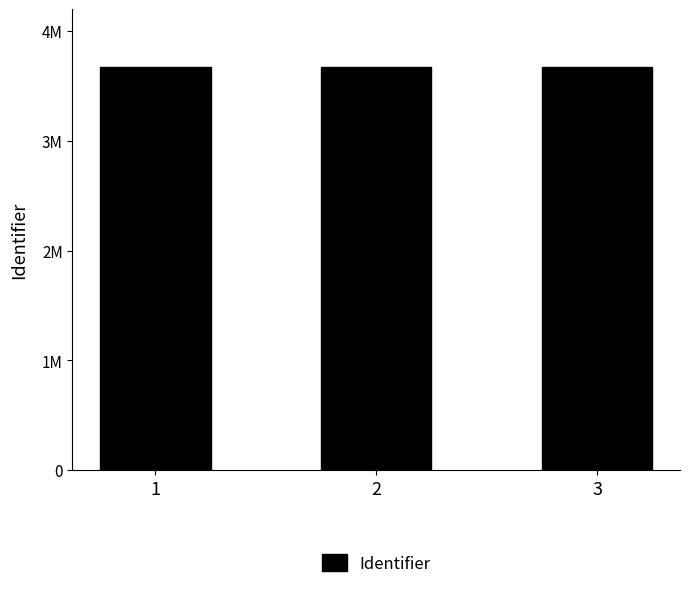

Count the values in the range 3672629 to 3672633.

3